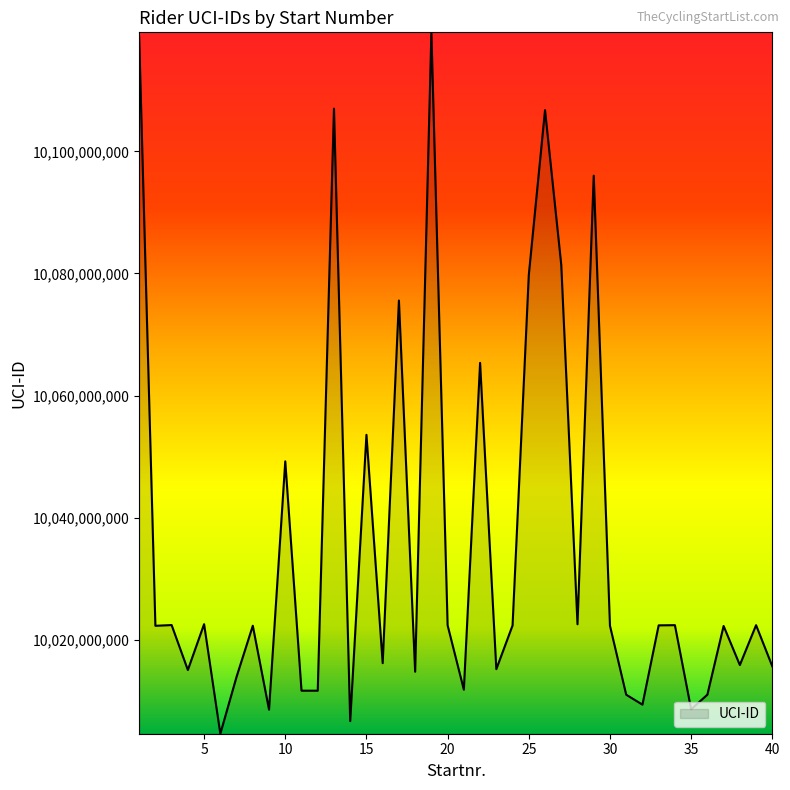

What is the average value?

10035608095